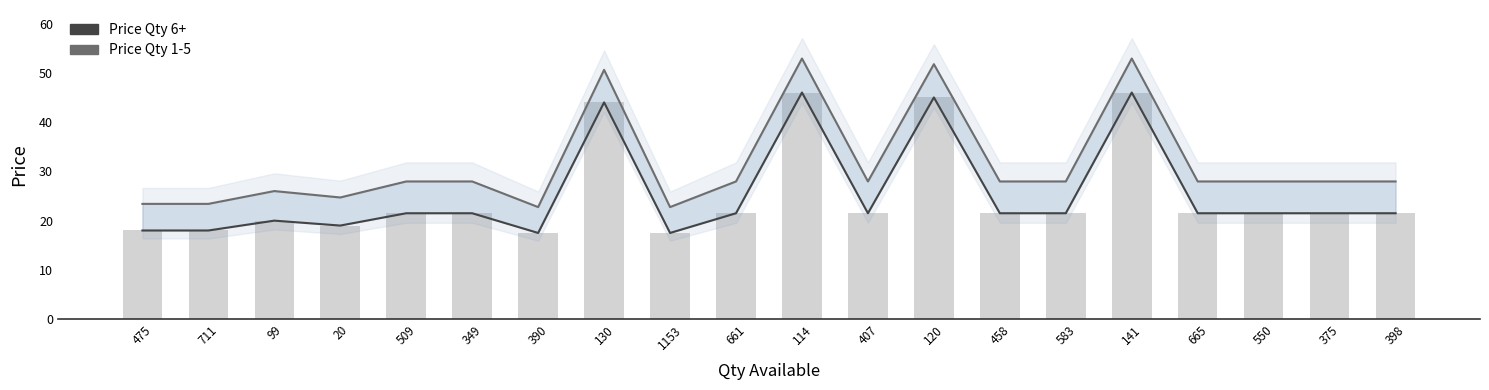

Is it true that Price Qty 6+ equals 21.5 at 583?

True